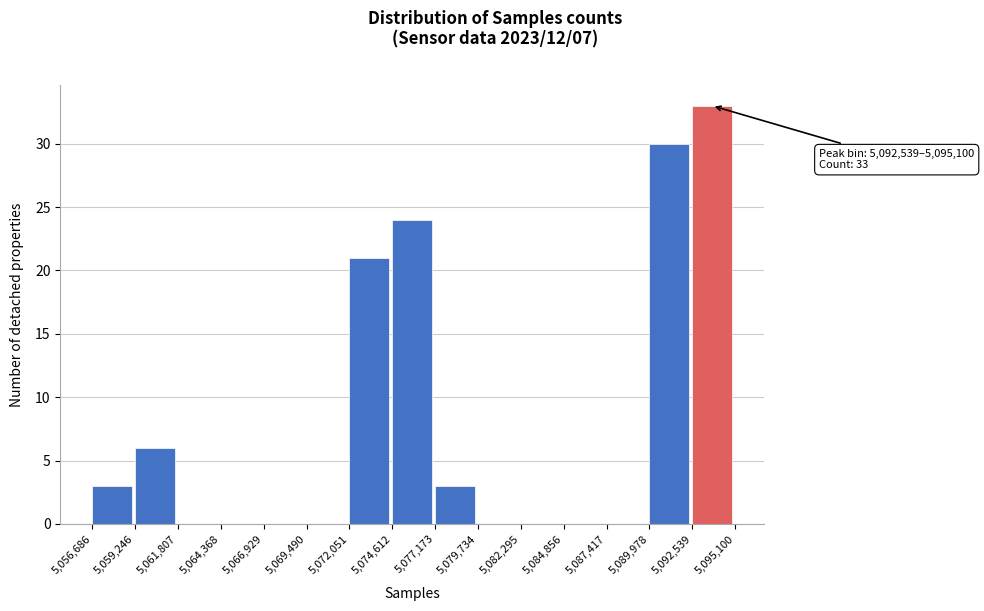

Which range on the x-axis has the tallest bar?

5,092,539 to 5,095,100